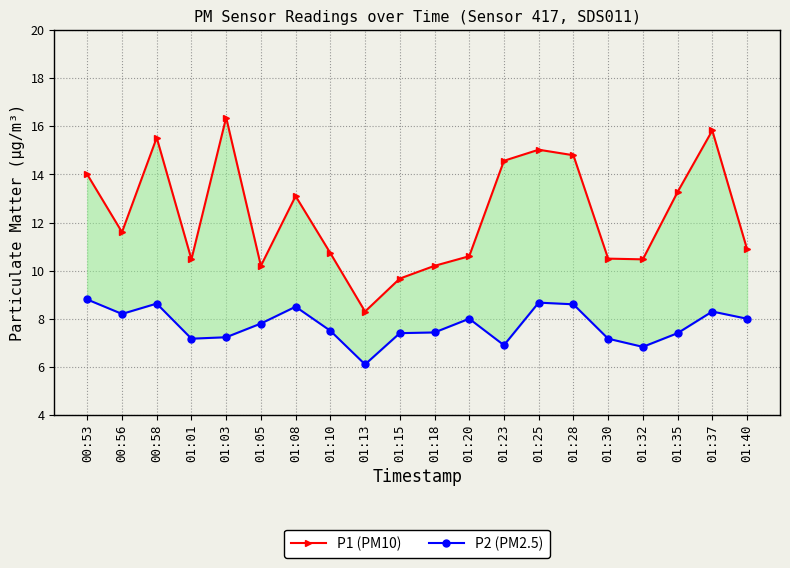

Between 00:53 and 01:32, which series saw the biggest shift?

P1 (PM10)